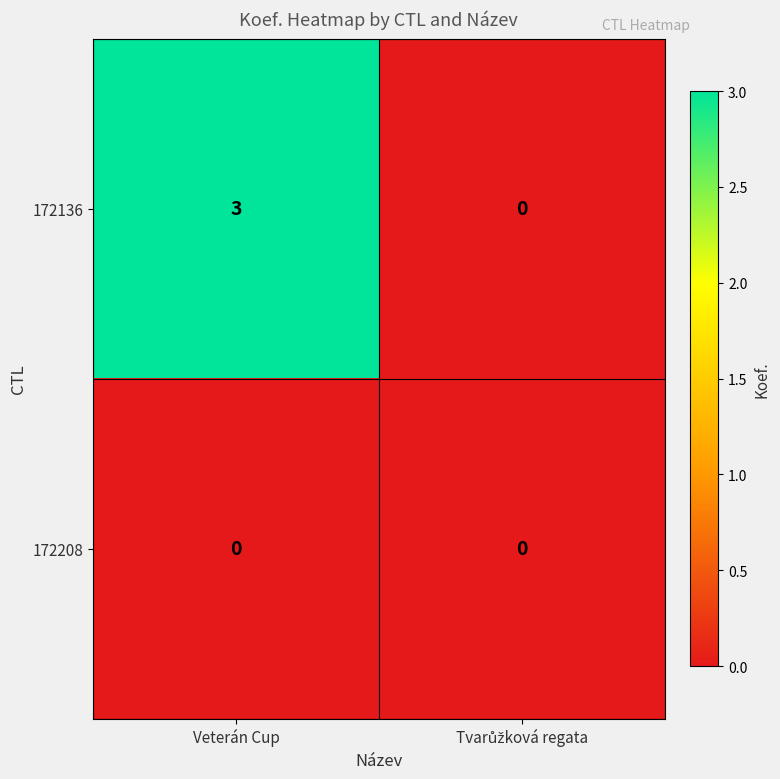

Reading left to right, extract all data points from this chart.

172136: 3	0
172208: 0	0